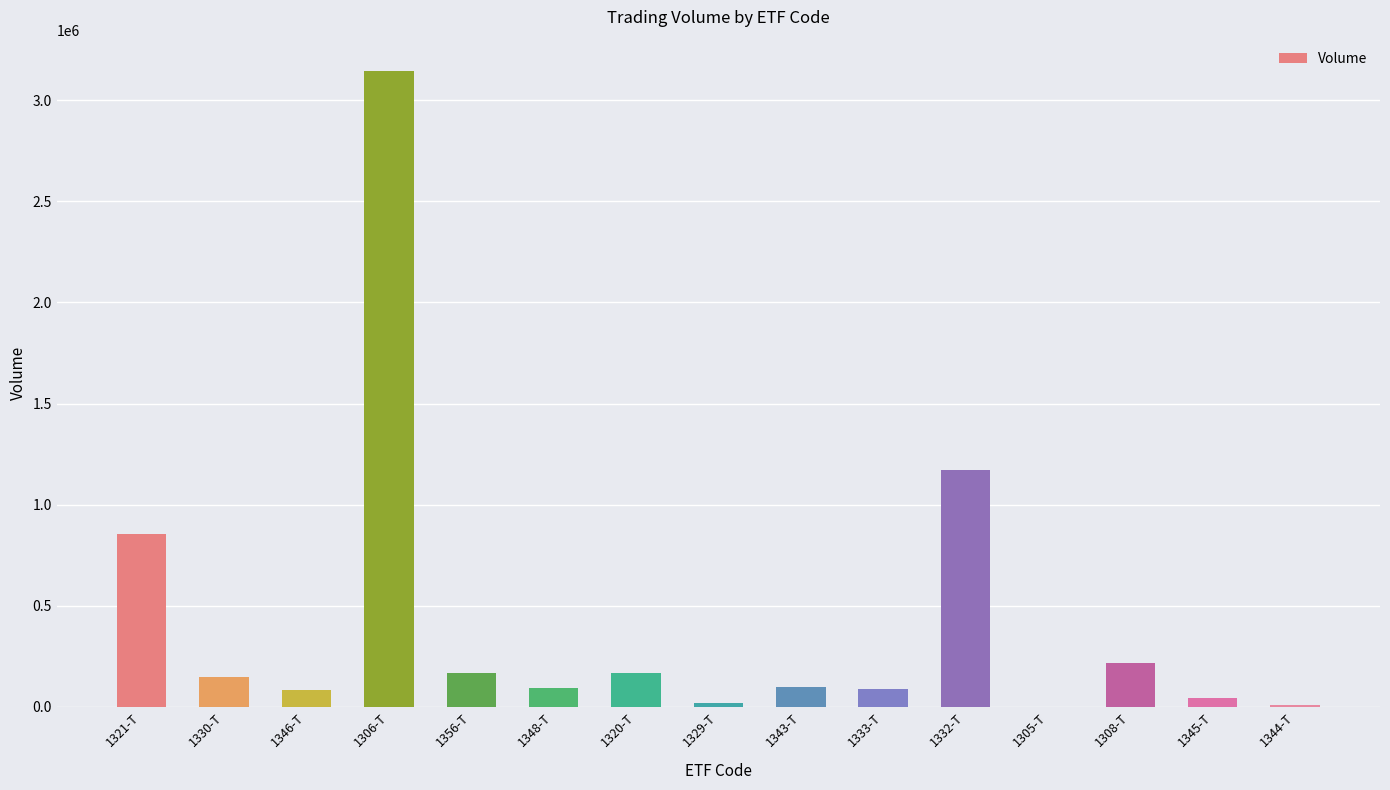

What is the sum of all values?

6305186